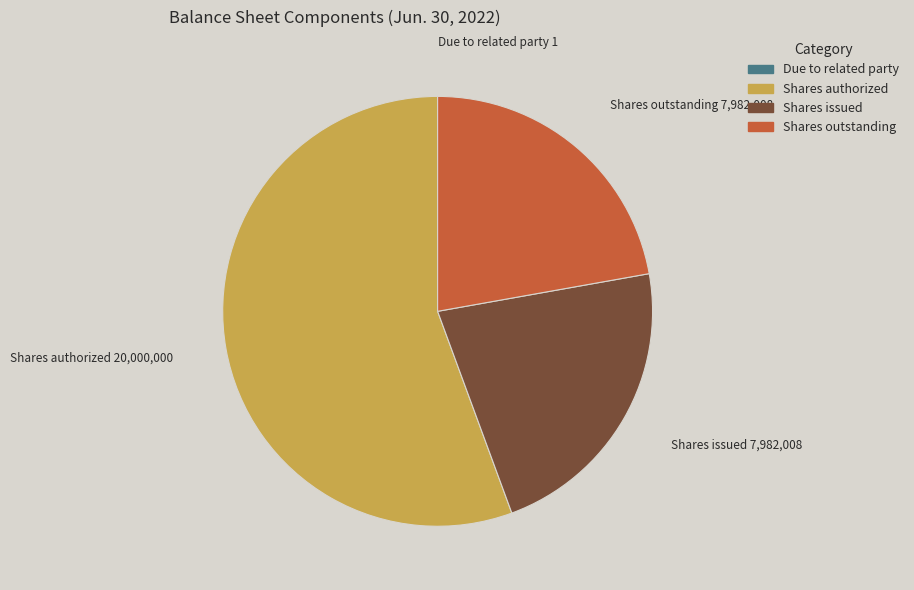

Combined, do Shares issued and Shares outstanding account for over 50%?

No